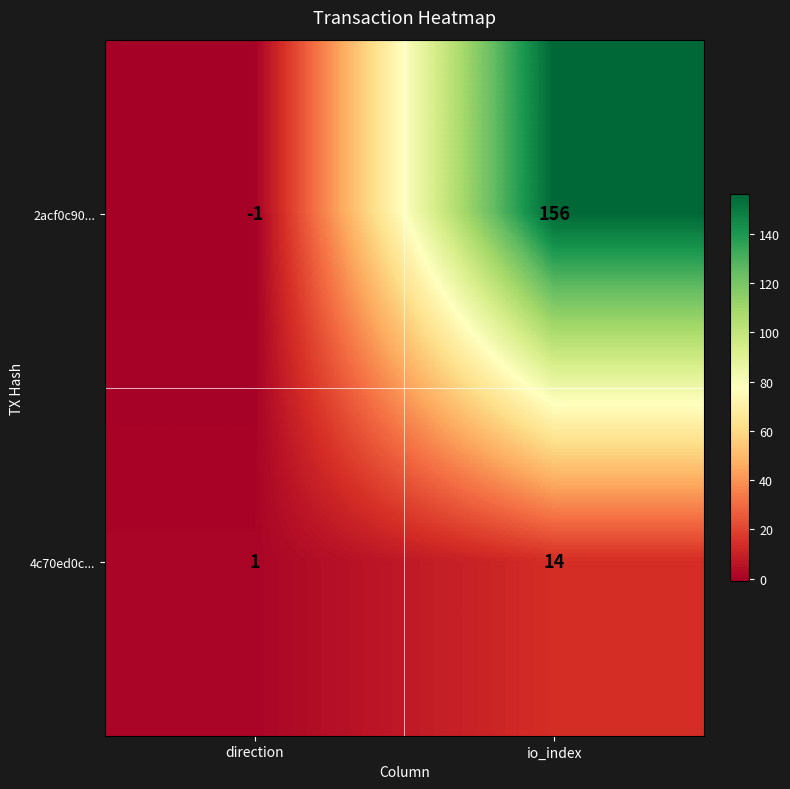

True or false: 2acf0c90... has a value of 156 at io_index.

True